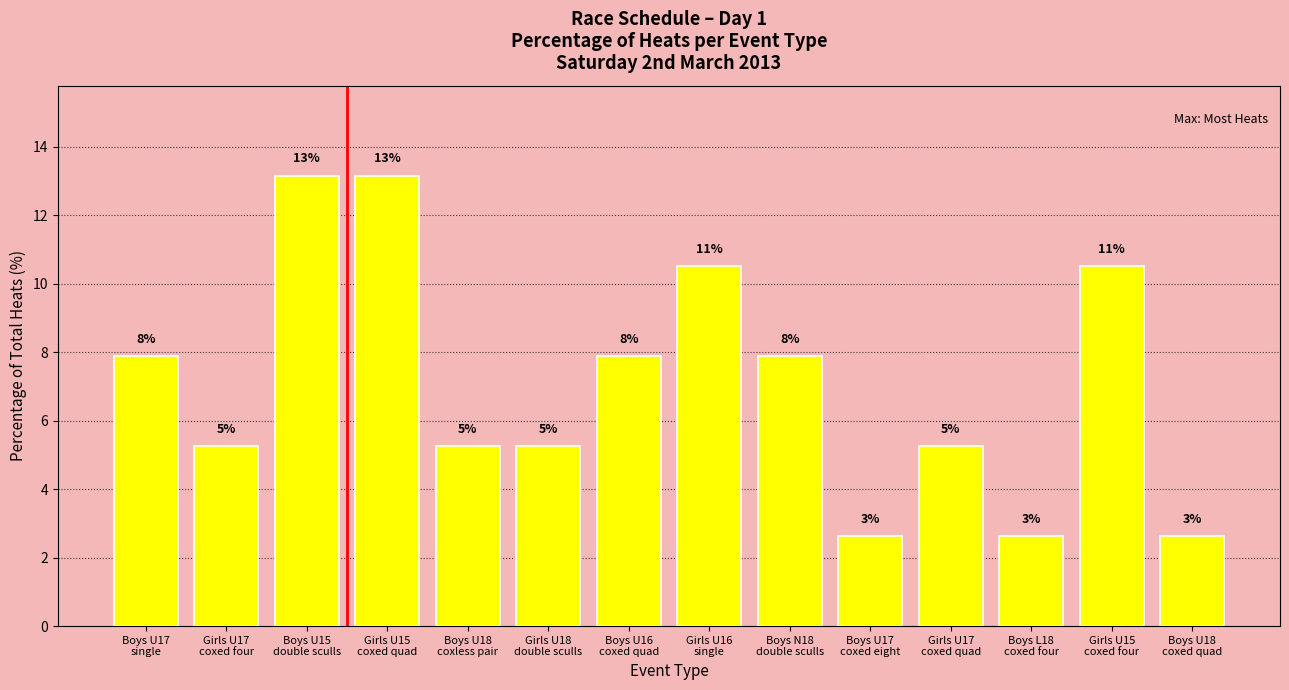

How many bars are there in total?

14